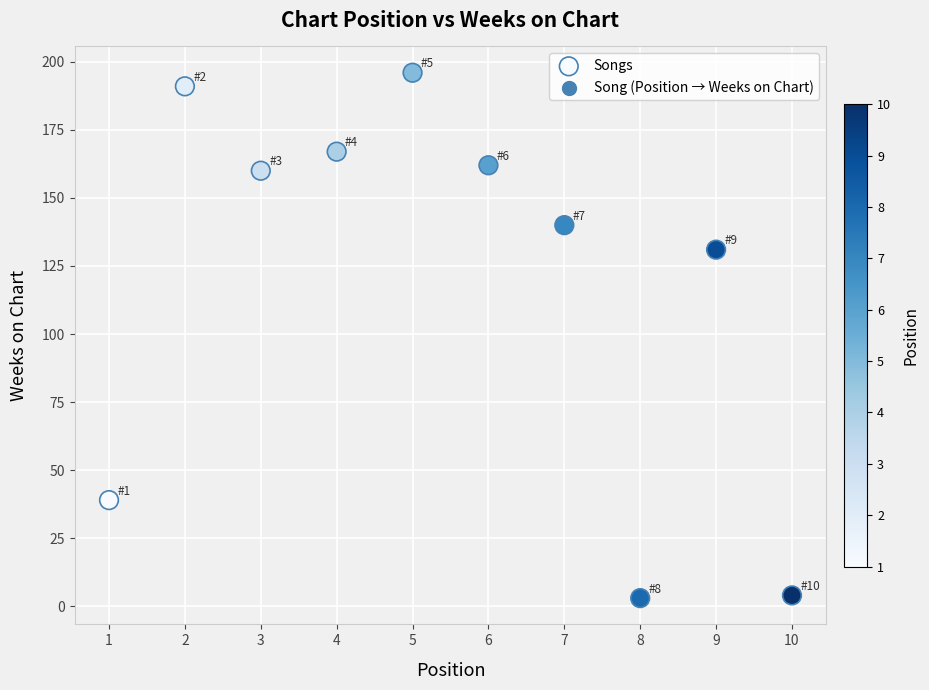

What Y value in the scatter plot is closest to 99?

131